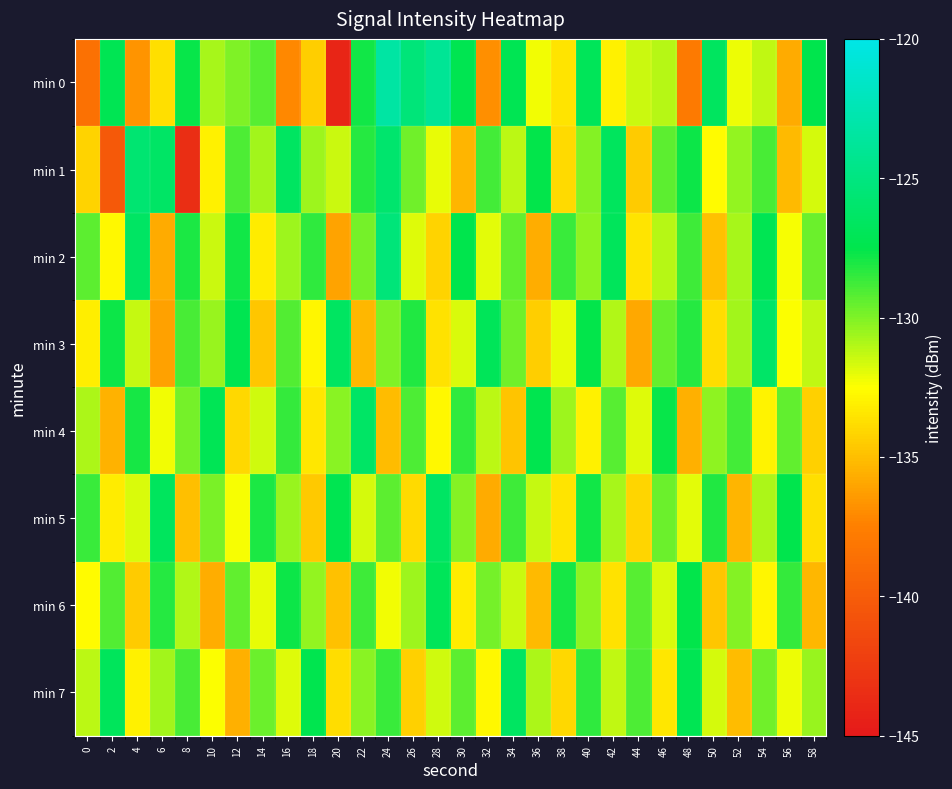

What is the total value across all series at 38?

-1054.2